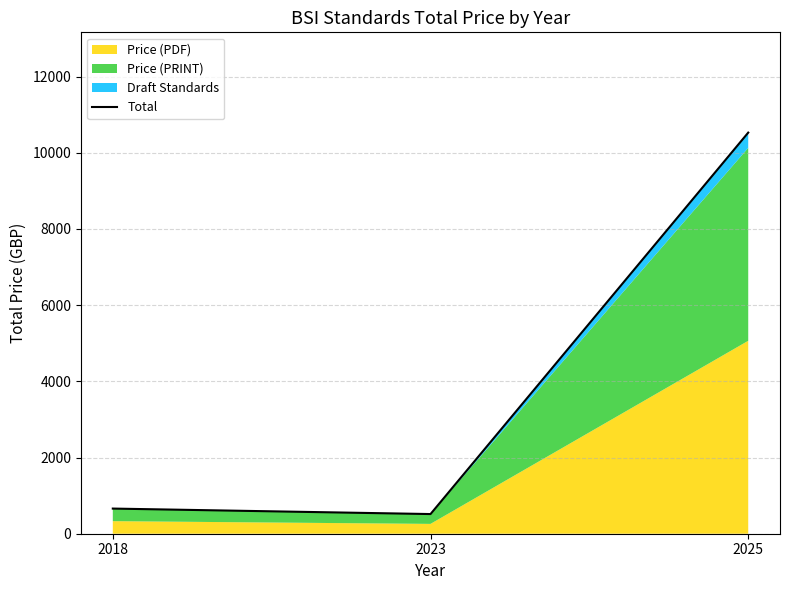

What is the greatest value displayed?

10528